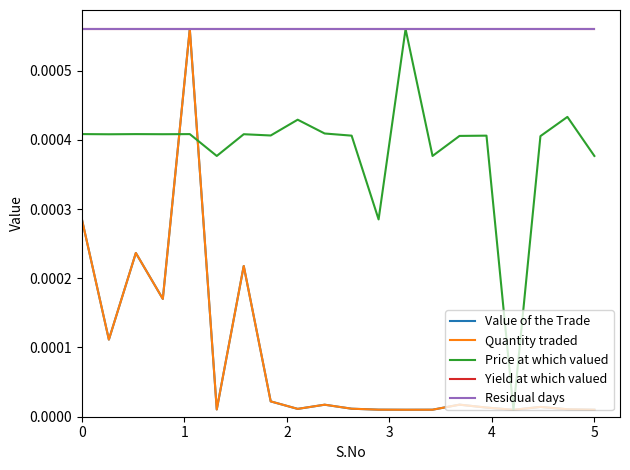

Reading left to right, list all the values displayed in this chart.

Value of the Trade: 0=0.0	1=0.0	2=0.0	3=0.0	4=0.0	5=0.0	6=0.0	7=0.0	8=0.0	9=0.0	10=0.0	11=0.0	12=0.0	13=0.0	14=0.0	15=0.0	16=0.0	17=0.0	18=0.0	19=0.0
Quantity traded: 0=0.0	1=0.0	2=0.0	3=0.0	4=0.0	5=0.0	6=0.0	7=0.0	8=0.0	9=0.0	10=0.0	11=0.0	12=0.0	13=0.0	14=0.0	15=0.0	16=0.0	17=0.0	18=0.0	19=0.0
Price at which valued: 0=0.0	1=0.0	2=0.0	3=0.0	4=0.0	5=0.0	6=0.0	7=0.0	8=0.0	9=0.0	10=0.0	11=0.0	12=0.0	13=0.0	14=0.0	15=0.0	16=0.0	17=0.0	18=0.0	19=0.0
Yield at which valued: 0=0.0	1=0.0	2=0.0	3=0.0	4=0.0	5=0.0	6=0.0	7=0.0	8=0.0	9=0.0	10=0.0	11=0.0	12=0.0	13=0.0	14=0.0	15=0.0	16=0.0	17=0.0	18=0.0	19=0.0
Residual days: 0=0.0	1=0.0	2=0.0	3=0.0	4=0.0	5=0.0	6=0.0	7=0.0	8=0.0	9=0.0	10=0.0	11=0.0	12=0.0	13=0.0	14=0.0	15=0.0	16=0.0	17=0.0	18=0.0	19=0.0